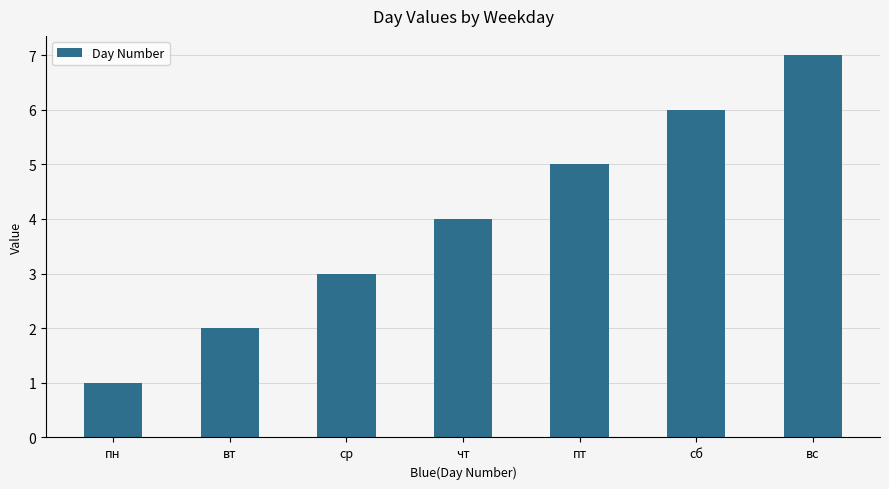

Reading left to right, transcribe all the data shown in this chart.

пн=1	вт=2	ср=3	чт=4	пт=5	сб=6	вс=7